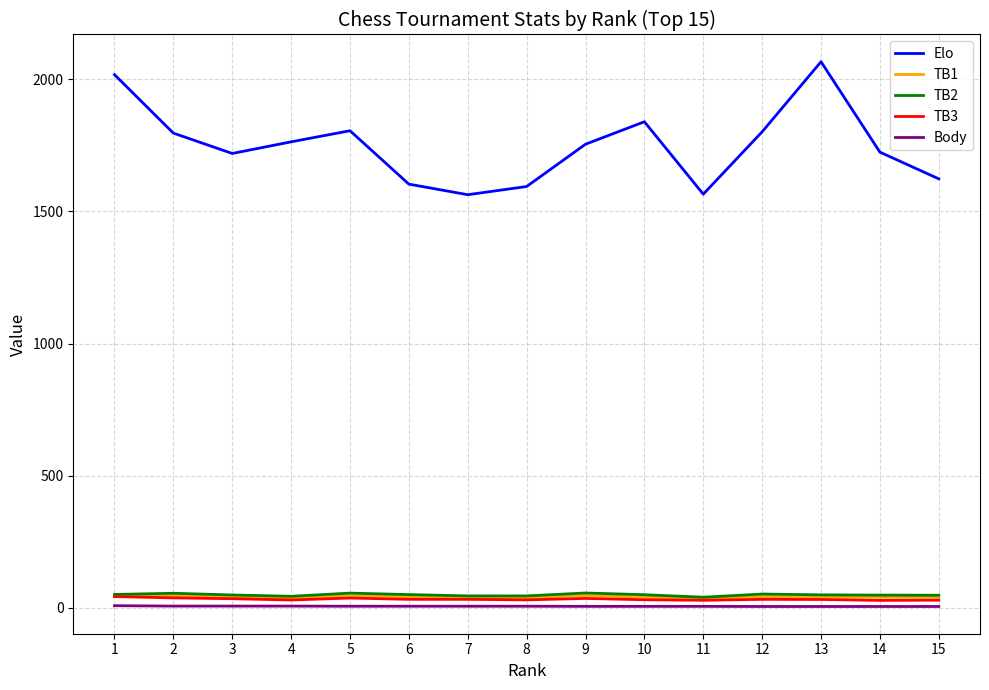

True or false: Elo and Body intersect in this chart.

False